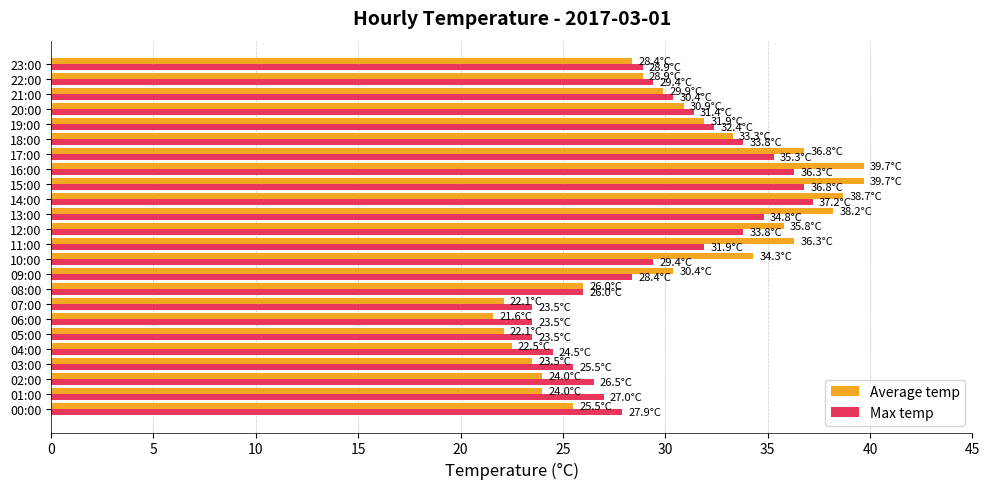

What is the smallest value displayed?

21.6